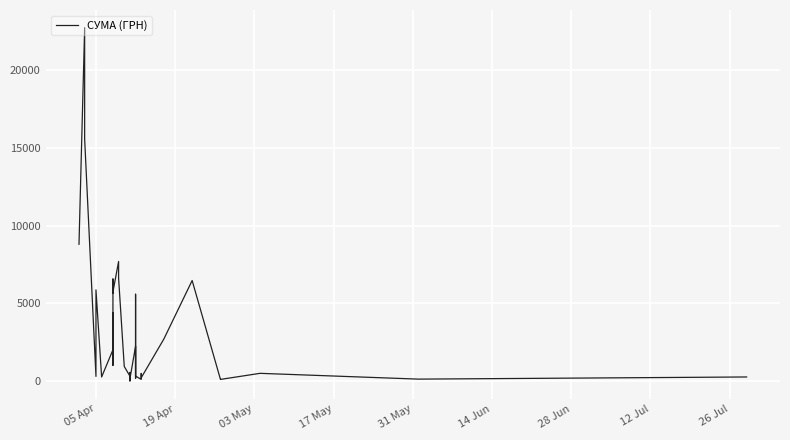

What is the difference between the second highest and minimum values?

15555.0